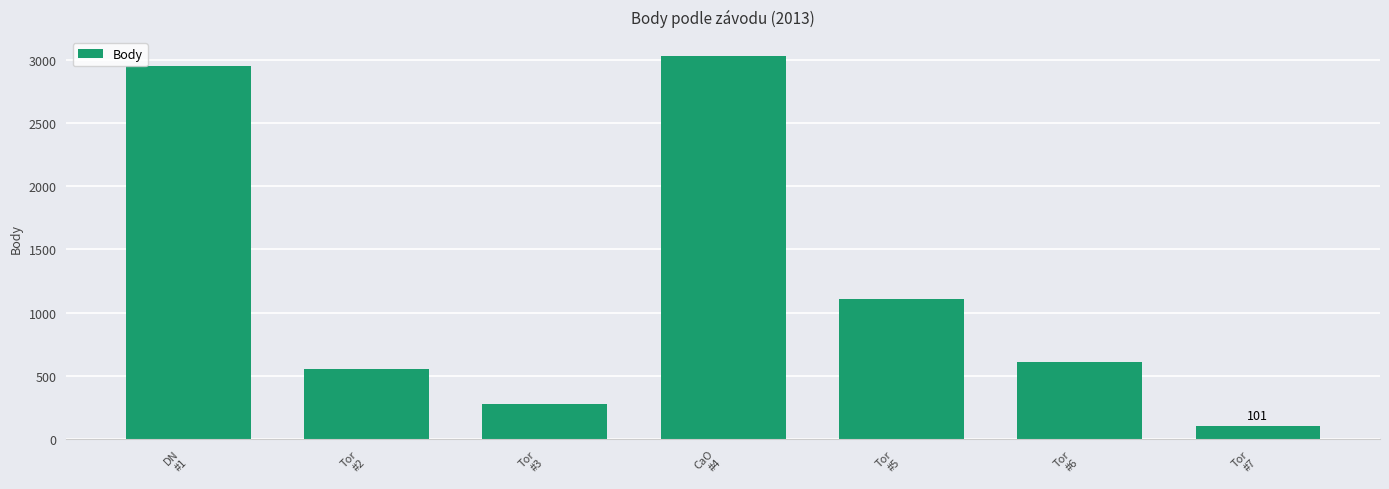

Rank the categories by value from highest to lowest.

CaO
#4, DN
#1, Tor
#5, Tor
#6, Tor
#2, Tor
#3, Tor
#7